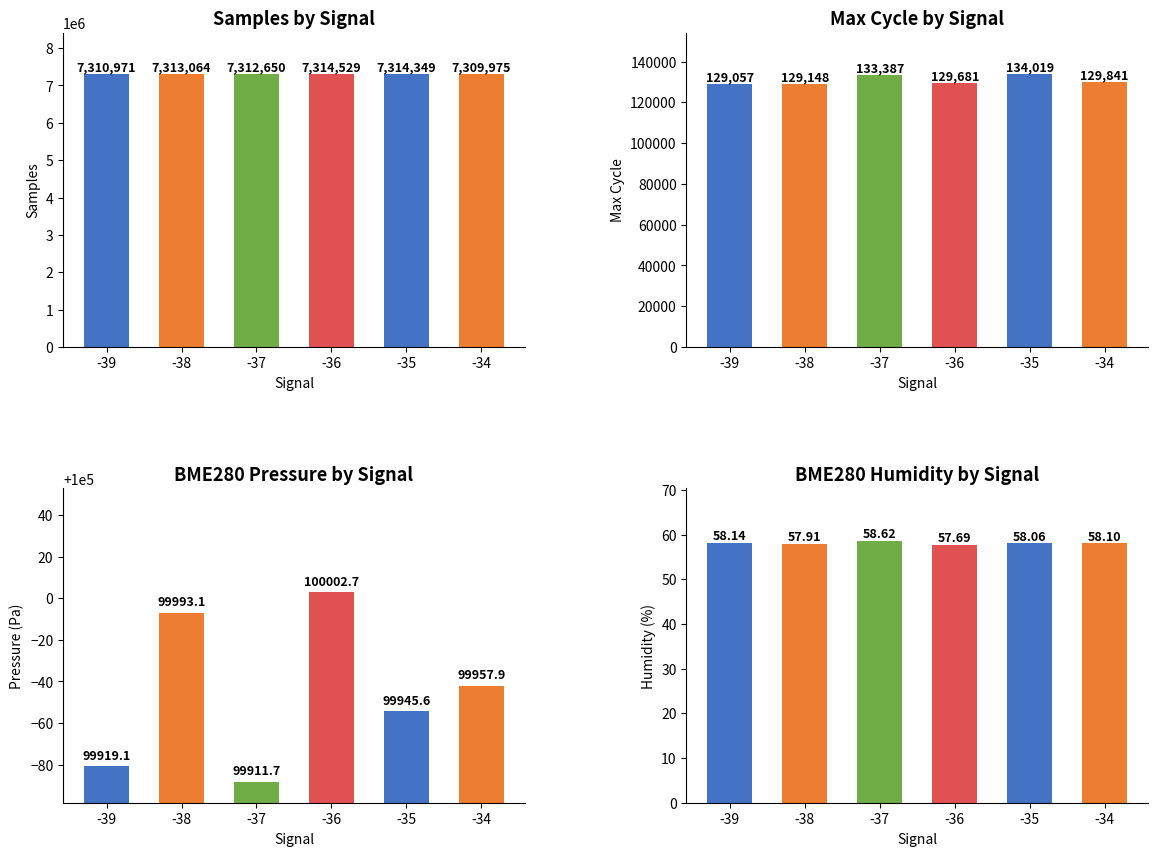

What is the difference between the second highest and minimum values in the BME280_humidity series?

0.5